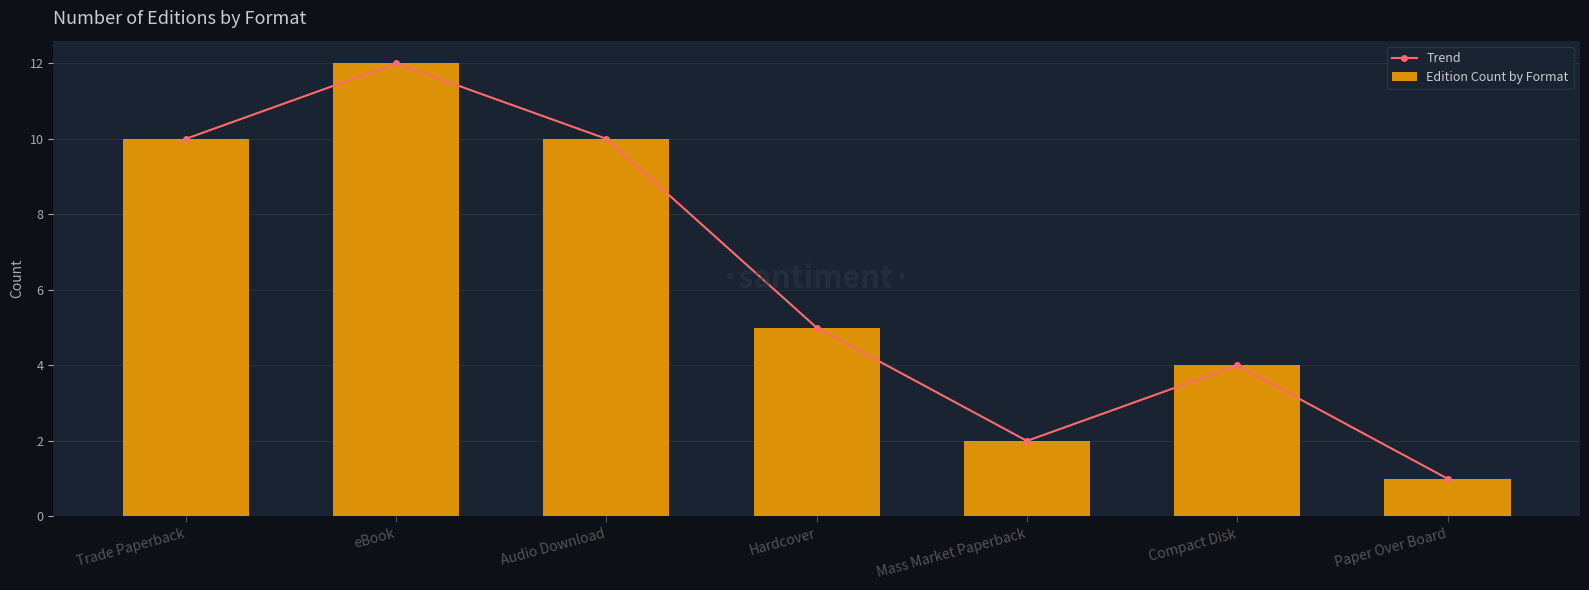

At which label does Edition Count by Format reach its minimum?

Paper Over Board